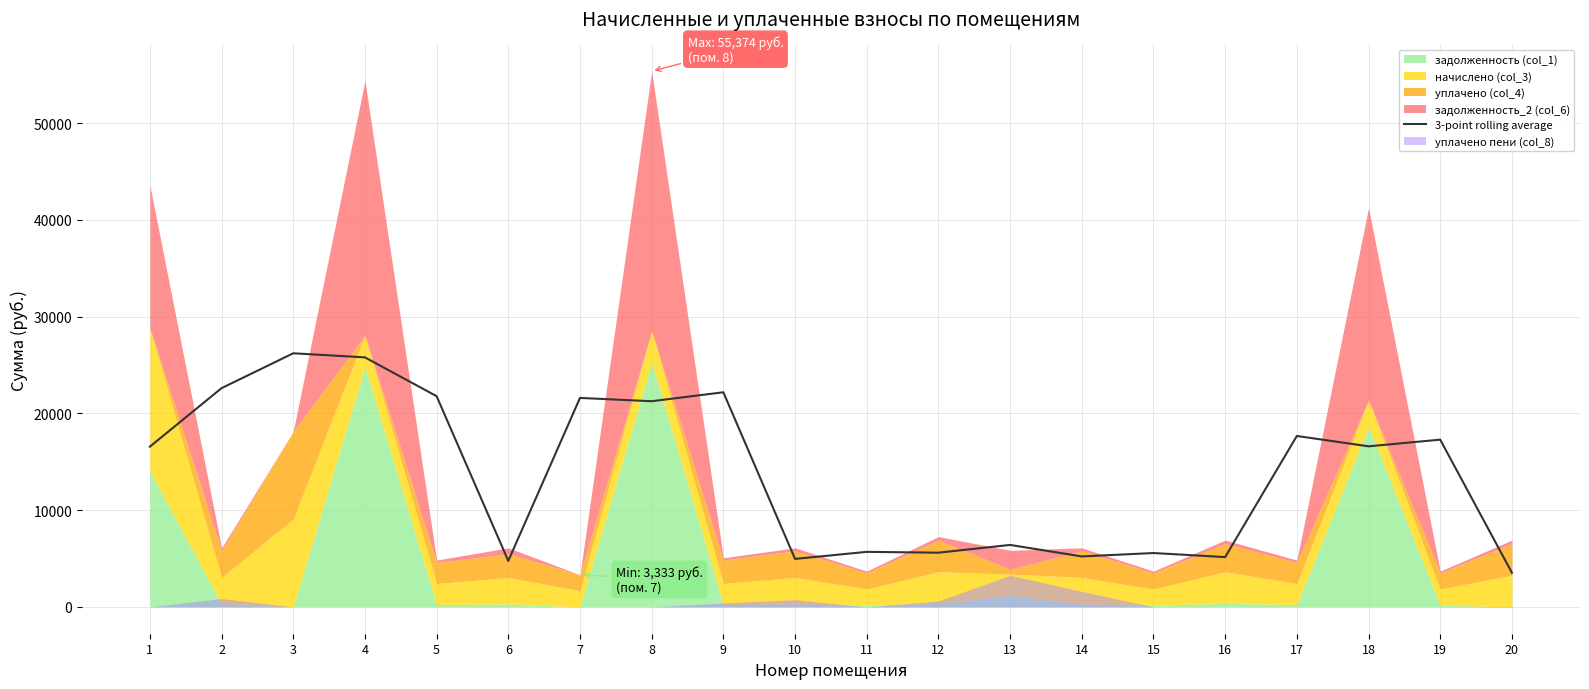

Which has a higher value, 8 or 16?

8